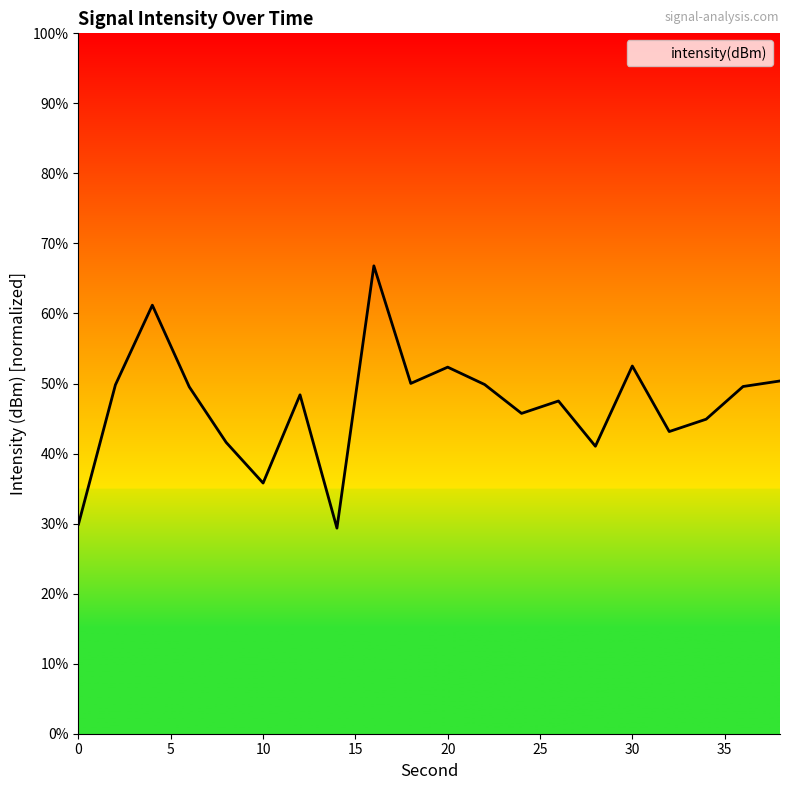

How many points are higher than both their immediate neighbors (excluding endpoints)?

6